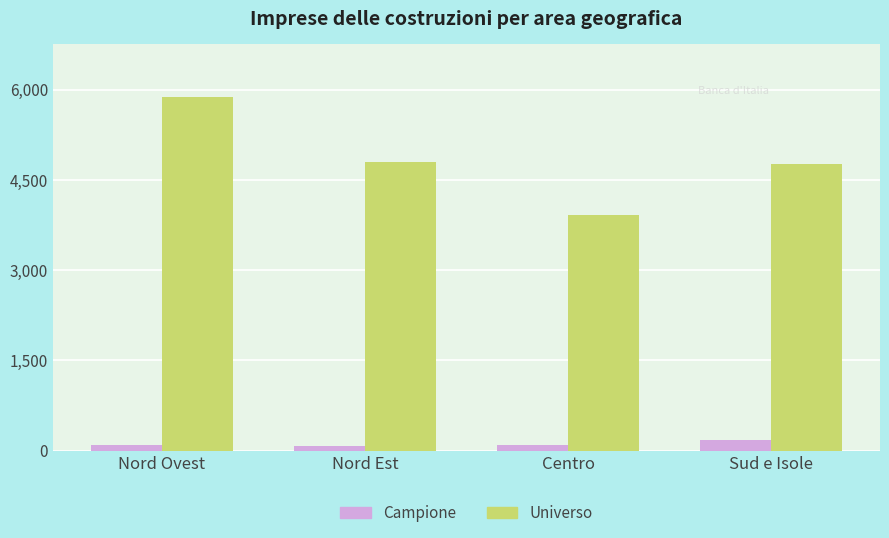

How many categories are shown in the chart?

4